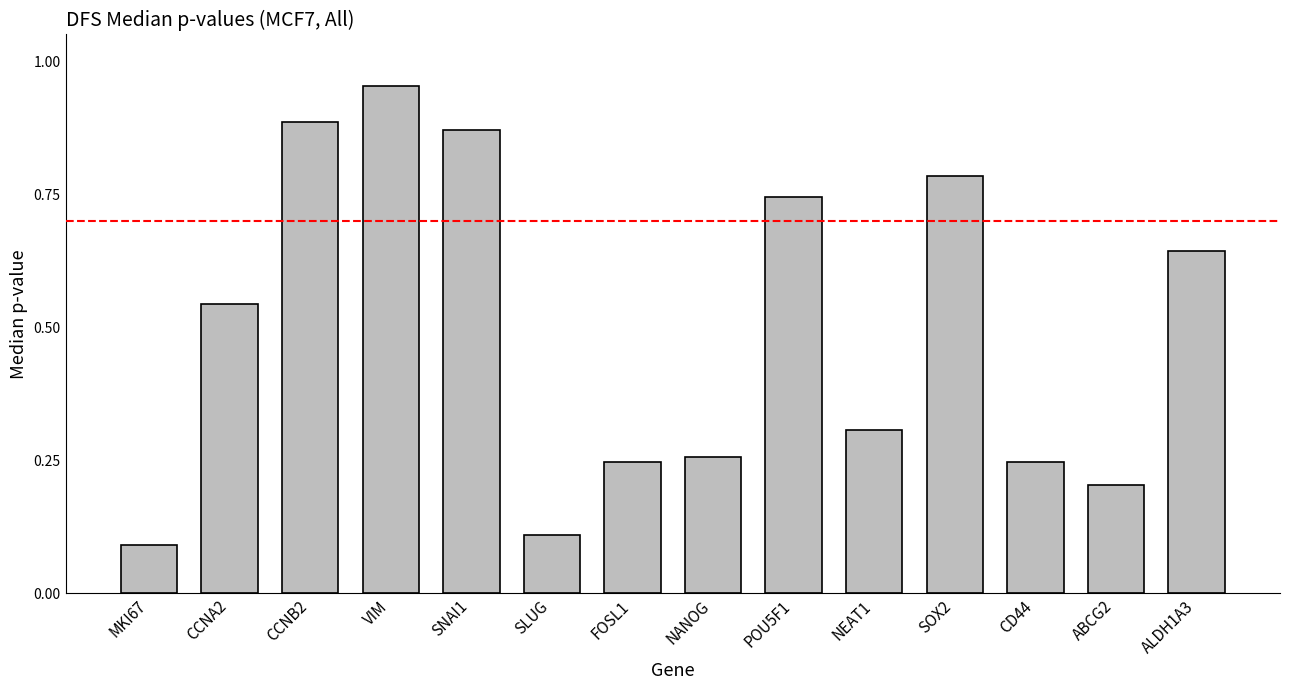

Between MKI67 and CCNA2, which is larger?

CCNA2